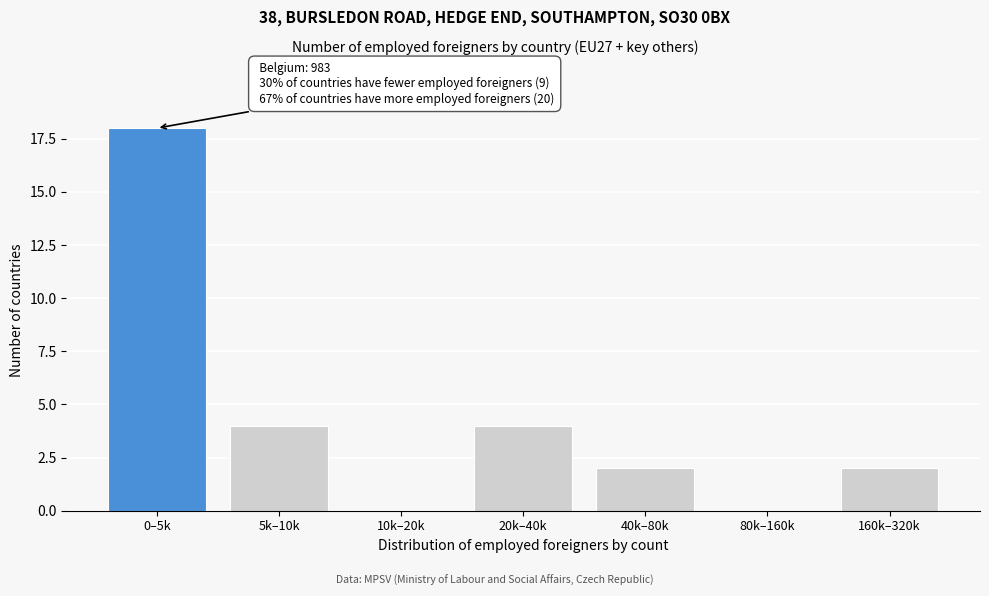

Reading right to left, list all the values displayed in this chart.

160k–320k=2	80k–160k=0	40k–80k=2	20k–40k=4	10k–20k=0	5k–10k=4	0–5k=18